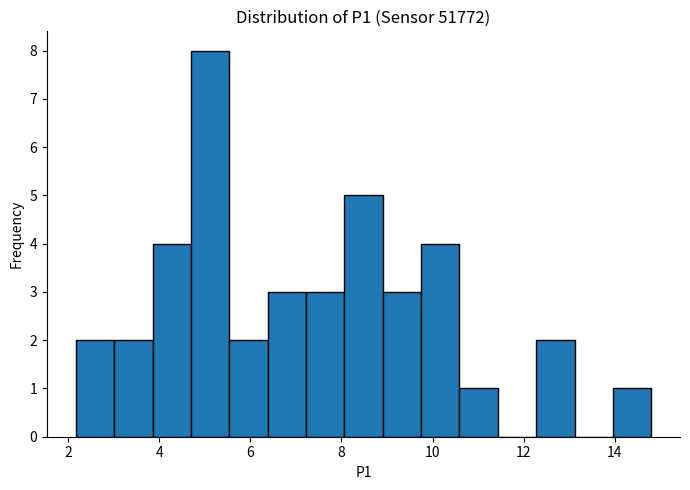

Reading left to right, list every bar in this chart as the range it spans on the x-axis followed by its height. Neither the bar edges nor the heights are printed on the chart, so give them approximately, as read against the axes.

2.2 to 3.0: 2
3.0 to 3.8: 2
3.8 to 4.6: 4
4.6 to 5.6: 8
5.6 to 6.4: 2
6.4 to 7.2: 3
7.2 to 8.0: 3
8.0 to 9.0: 5
9.0 to 9.8: 3
9.8 to 10.6: 4
10.6 to 11.4: 1
11.4 to 12.2: 0
12.2 to 13.2: 2
13.2 to 14.0: 0
14.0 to 14.8: 1